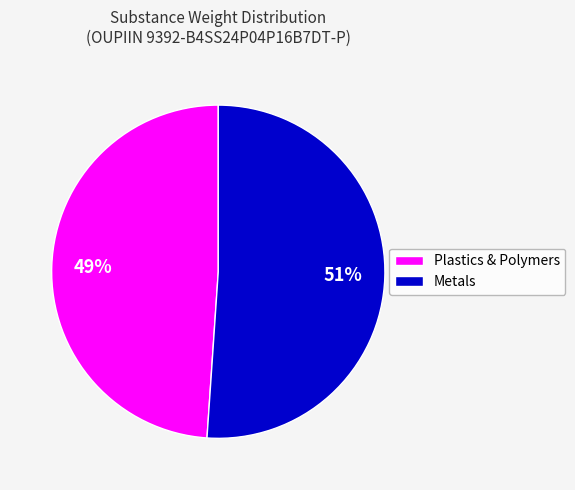

To the nearest percent, what is the difference between the largest and smallest slice percentages?

2%